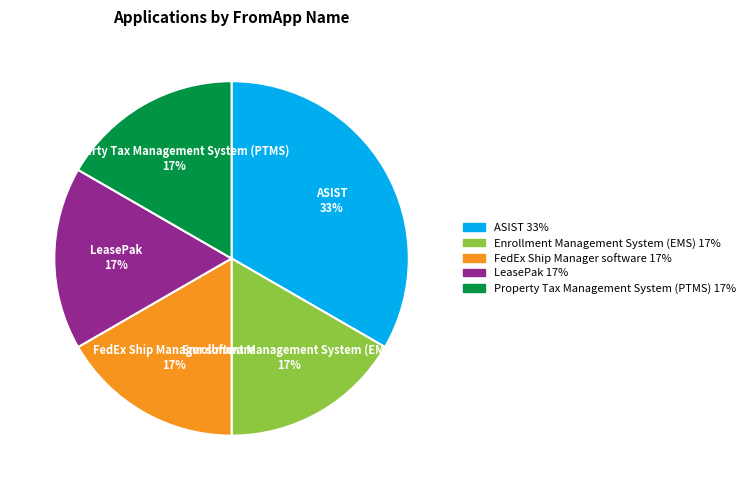

How many segments does this pie chart have?

5